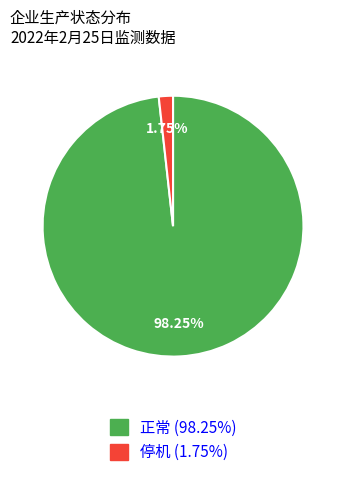

How many slices are in this pie chart?

2